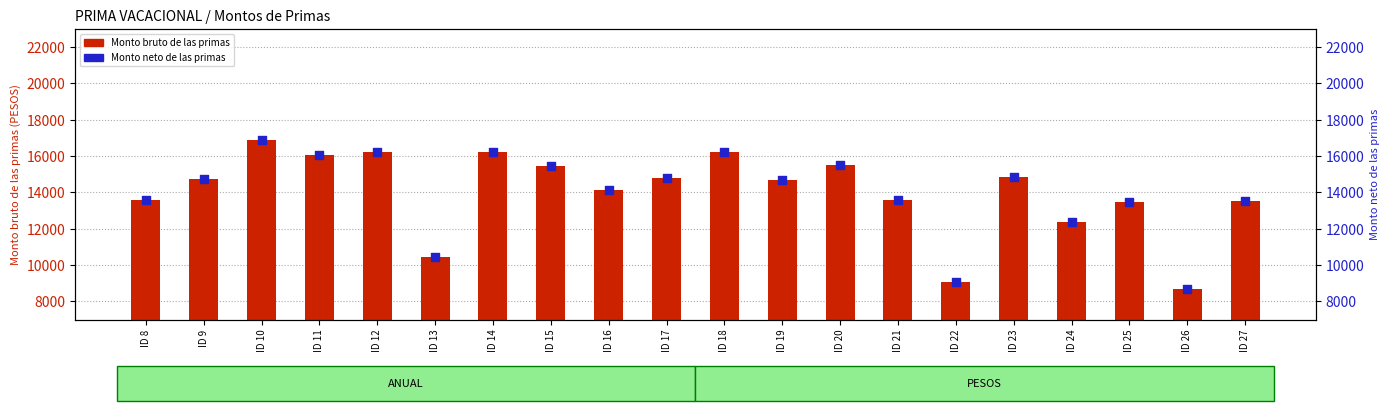

What are all the series names shown in the legend?

Monto bruto de las primas, Monto neto de las primas